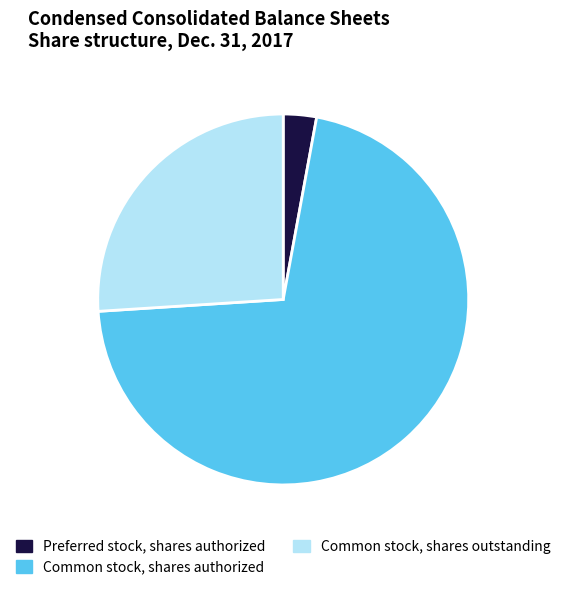

Rank the categories by value from highest to lowest.

Common stock, shares authorized, Common stock, shares outstanding, Preferred stock, shares authorized